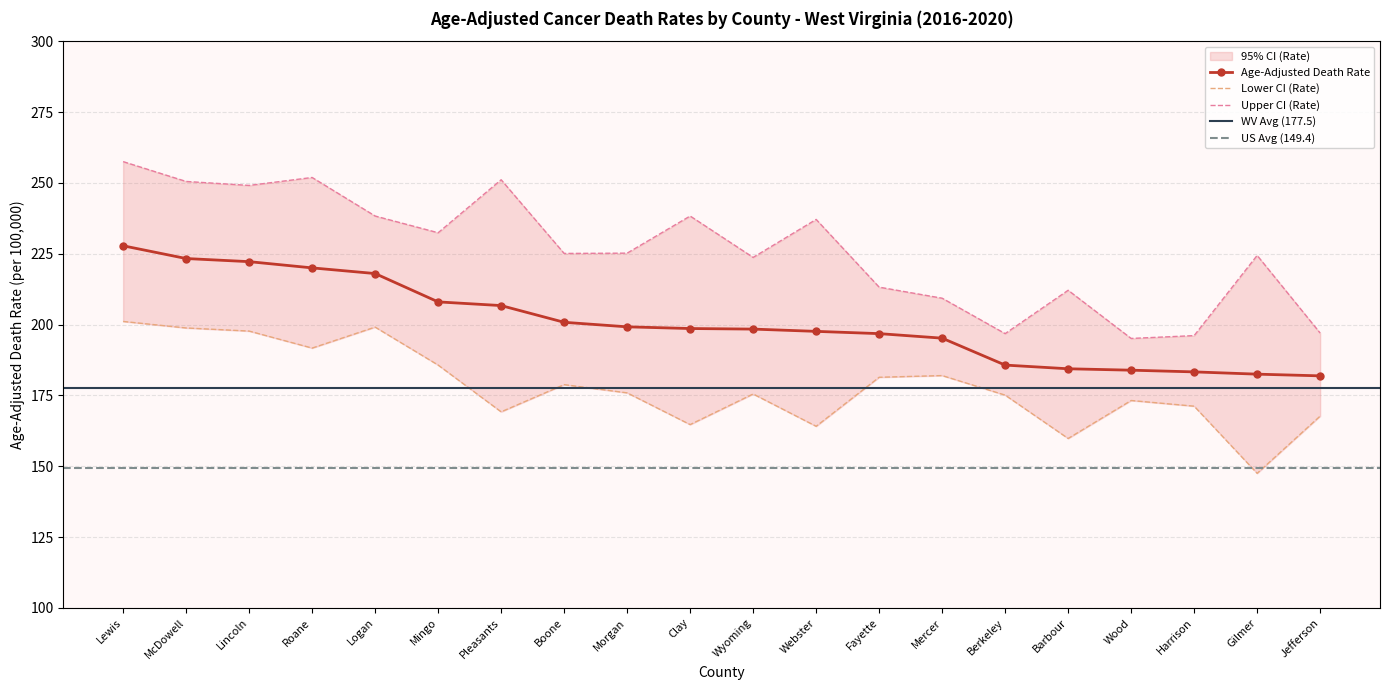

At which category is the sum across all series the highest?

Lewis